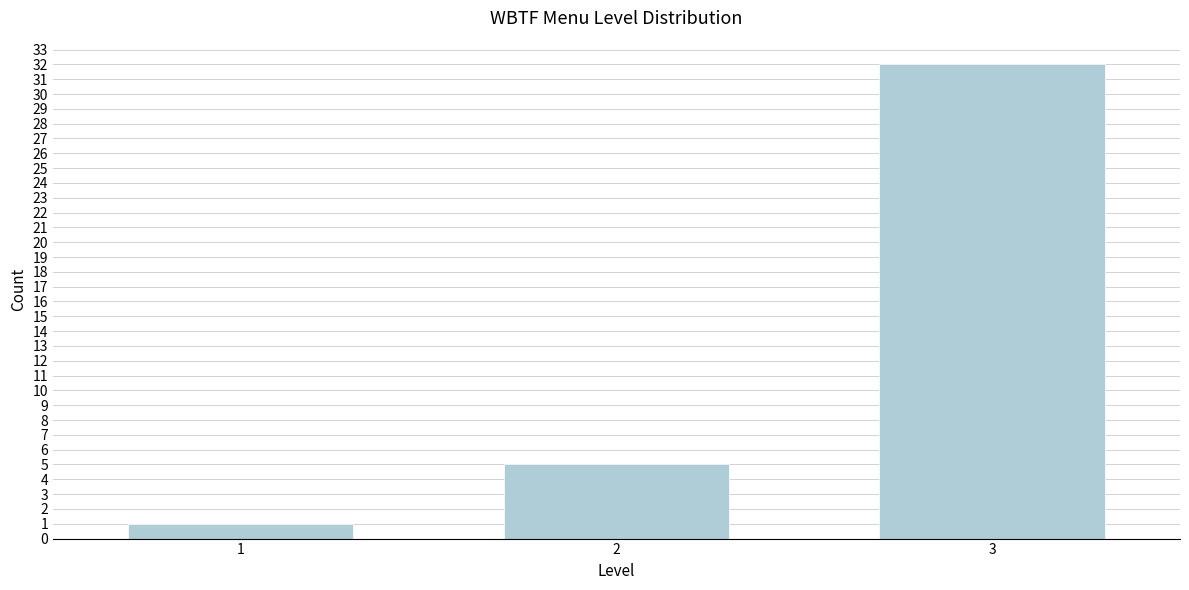

Reading left to right, list all the values displayed in this chart.

1	5	32